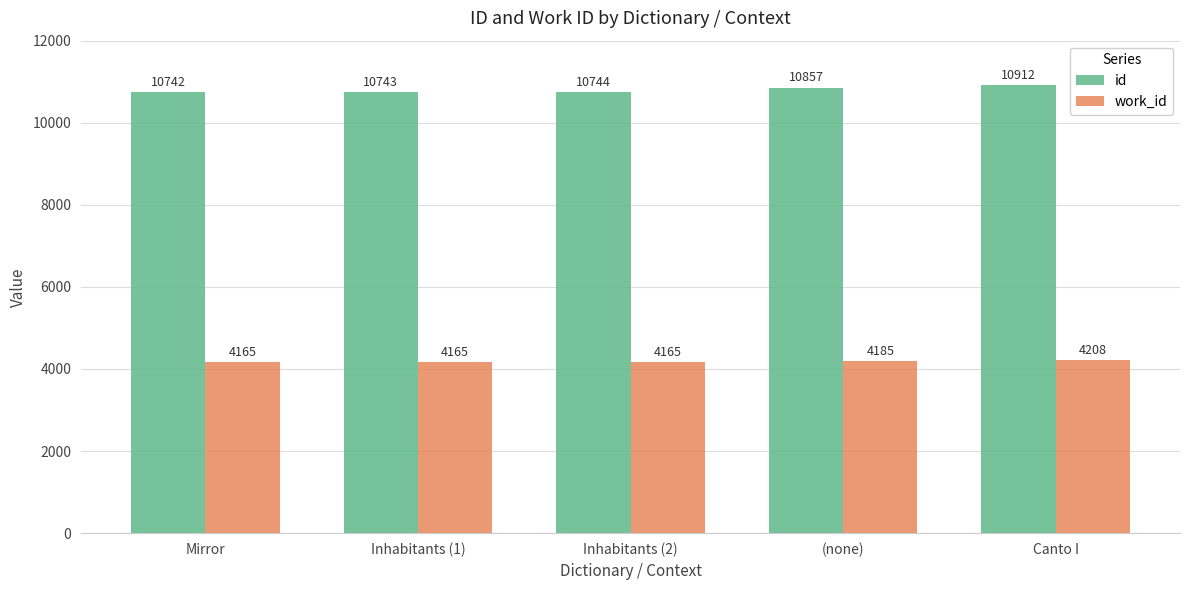

The value of work_id at Mirror is 1415. True or false?

False